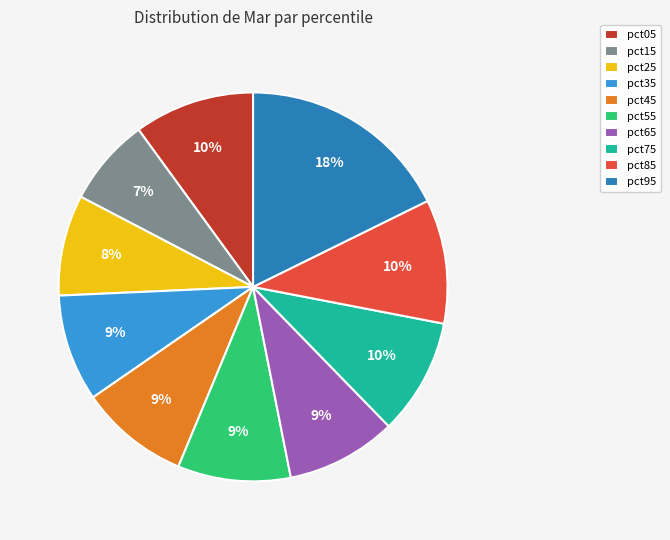

What is the smallest slice in the pie chart?

pct15